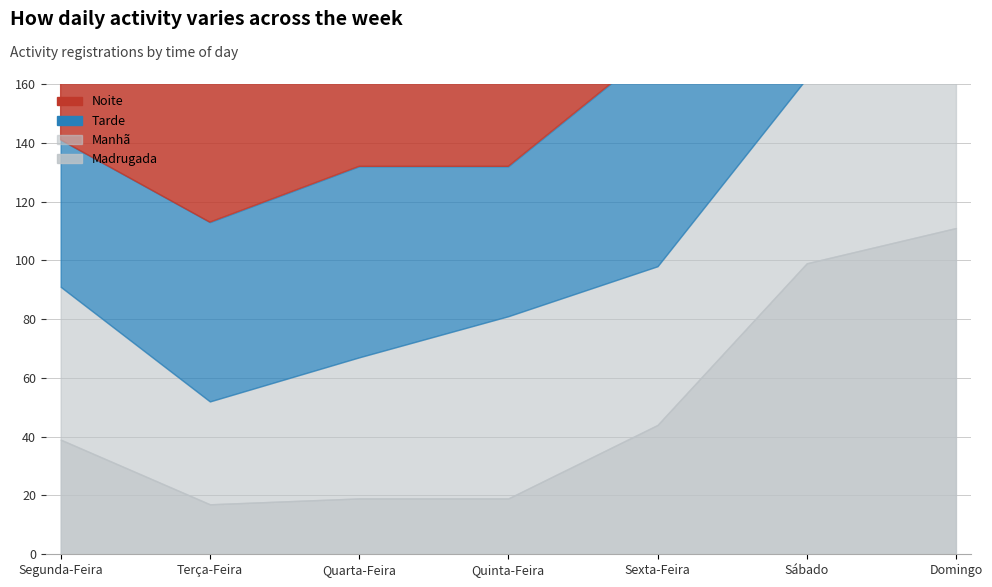

Which series contains the highest Y value?

Noite